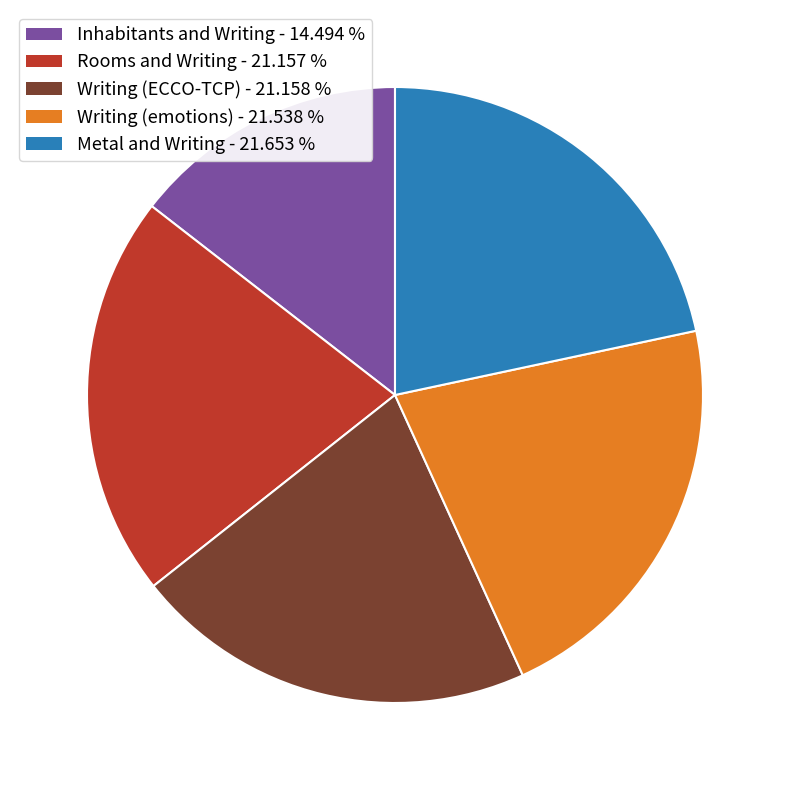

Do Metal and Writing and Writing (ECCO-TCP) together represent more than half of the pie?

No